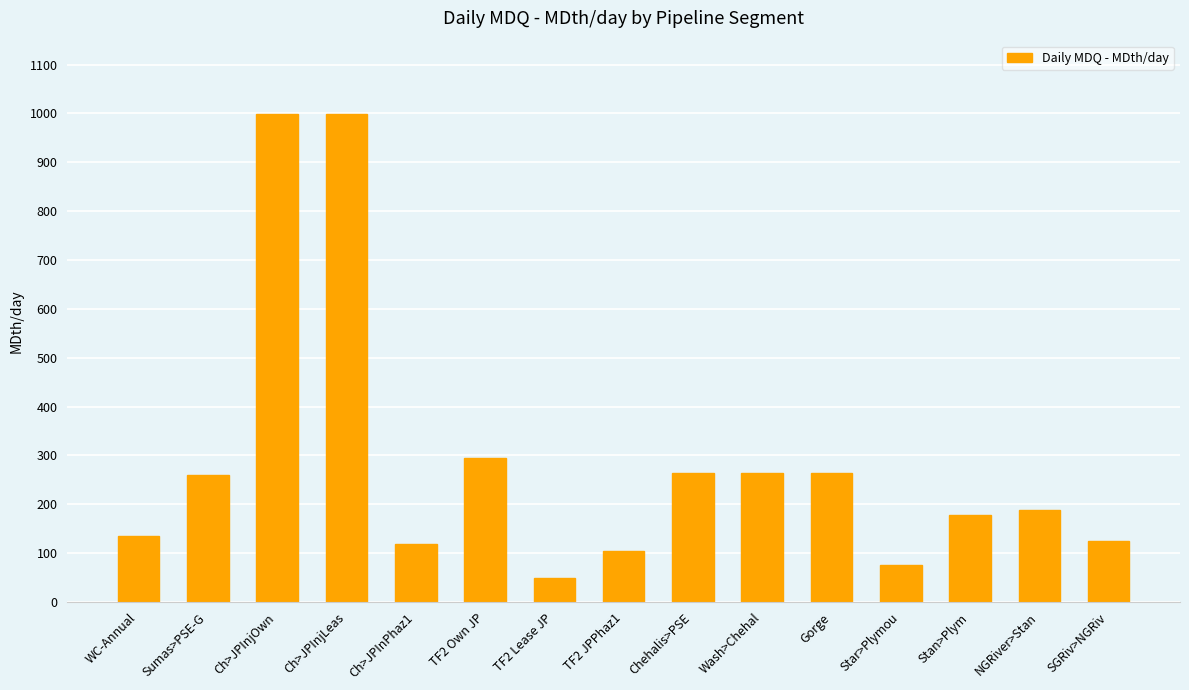

How many bars are there in total?

15